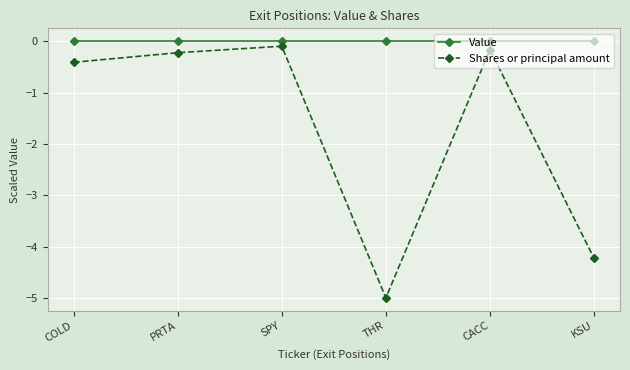

At which label is Shares or principal amount closest to -2?

COLD